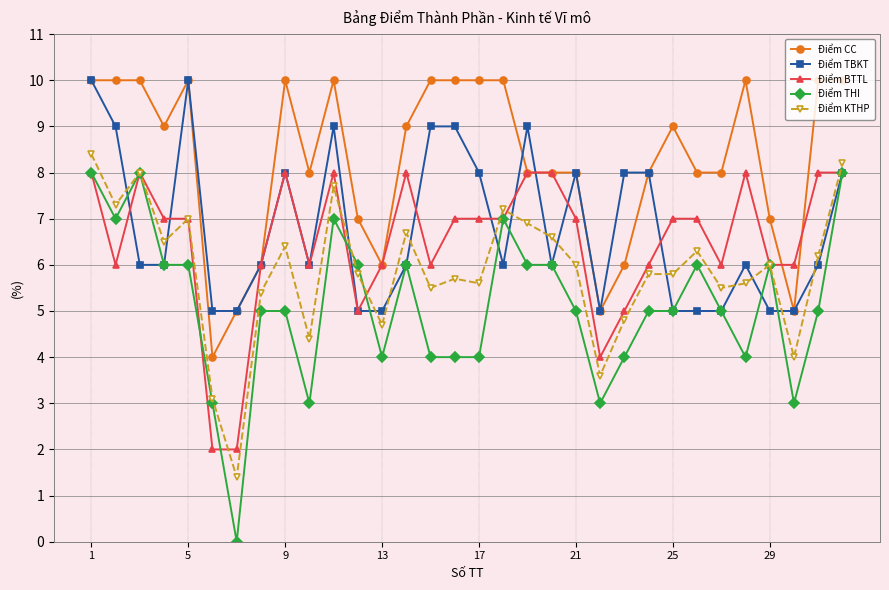

Reading right to left, list all the values displayed in this chart.

Điểm CC: 10.0	10.0	5.0	7.0	10.0	8.0	8.0	9.0	8.0	6.0	5.0	8.0	8.0	8.0	10.0	10.0	10.0	10.0	9.0	6.0	7.0	10.0	8.0	10.0	6.0	5.0	4.0	10.0	9.0	10.0	10.0	10.0
Điểm TBKT: 8.0	6.0	5.0	5.0	6.0	5.0	5.0	5.0	8.0	8.0	5.0	8.0	6.0	9.0	6.0	8.0	9.0	9.0	6.0	5.0	5.0	9.0	6.0	8.0	6.0	5.0	5.0	10.0	6.0	6.0	9.0	10.0
Điểm BTTL: 8.0	8.0	6.0	6.0	8.0	6.0	7.0	7.0	6.0	5.0	4.0	7.0	8.0	8.0	7.0	7.0	7.0	6.0	8.0	6.0	5.0	8.0	6.0	8.0	6.0	2.0	2.0	7.0	7.0	8.0	6.0	8.0
Điểm THI: 8.0	5.0	3.0	6.0	4.0	5.0	6.0	5.0	5.0	4.0	3.0	5.0	6.0	6.0	7.0	4.0	4.0	4.0	6.0	4.0	6.0	7.0	3.0	5.0	5.0	0.0	3.0	6.0	6.0	8.0	7.0	8.0
Điểm KTHP: 8.2	6.2	4.0	6.0	5.6	5.5	6.3	5.8	5.8	4.8	3.6	6.0	6.6	6.9	7.2	5.6	5.7	5.5	6.7	4.7	5.8	7.7	4.4	6.4	5.4	1.4	3.1	7.0	6.5	8.0	7.3	8.4